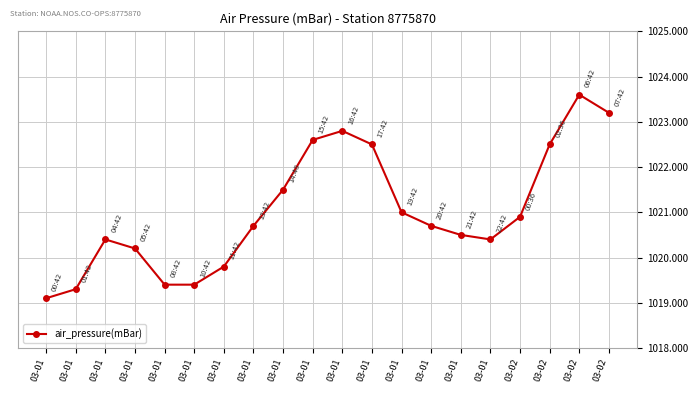

List the labels in order of value, smallest first.

03-01, 03-01, 03-01, 03-01, 03-01, 03-01, 03-01, 03-01, 03-01, 03-01, 03-01, 03-02, 03-01, 03-01, 03-01, 03-02, 03-01, 03-01, 03-02, 03-02